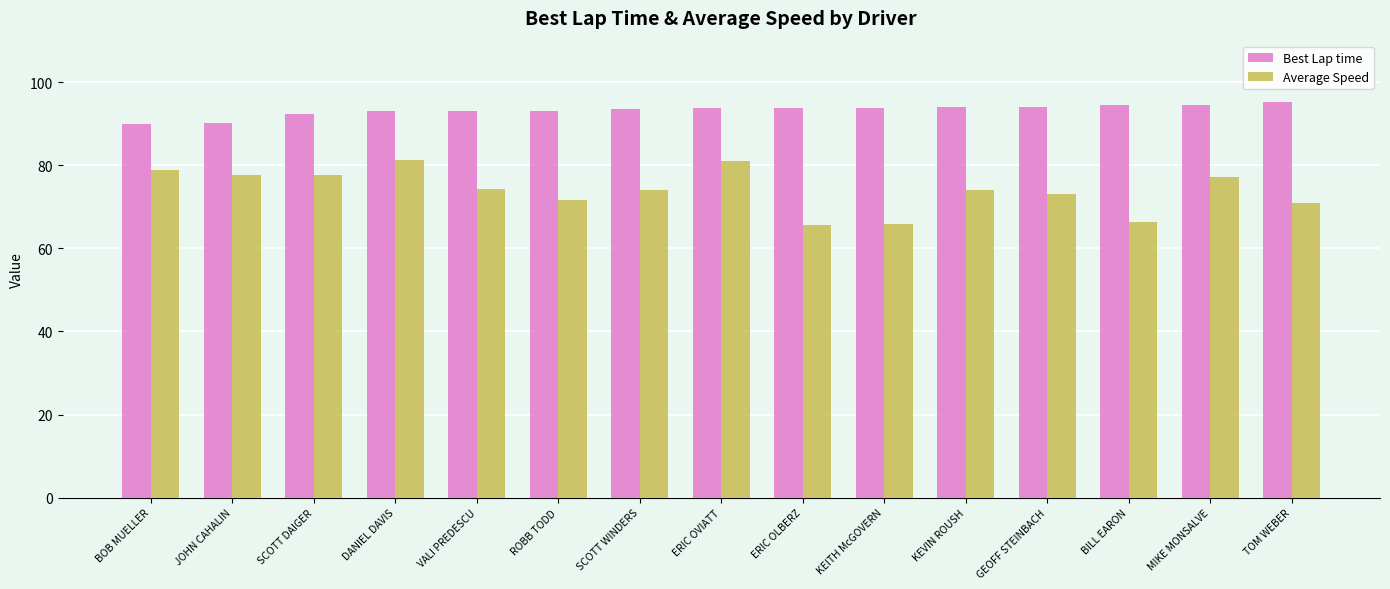

Read the Average Speed value at JOHN CAHALIN.

77.7